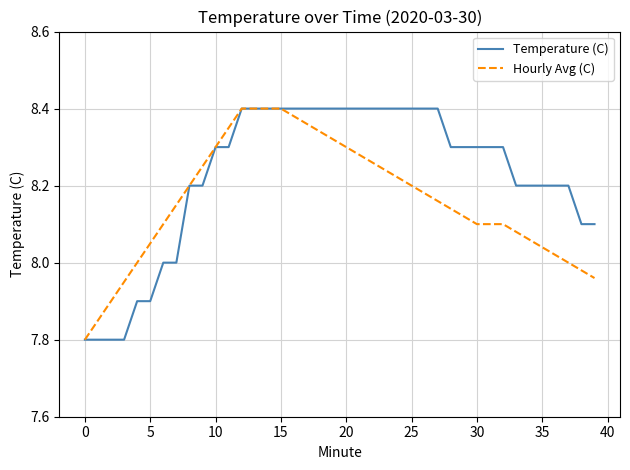

Count the Temperature (C) values in the range 8 to 9.

34